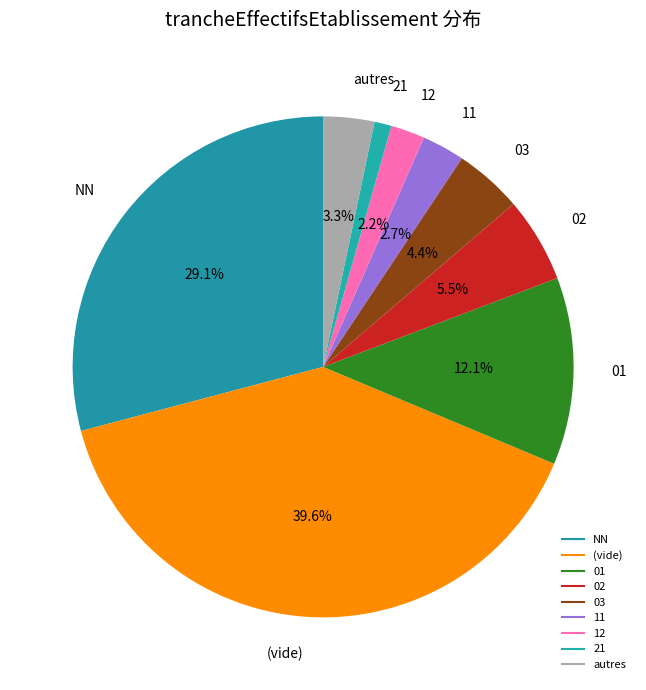

Count the number of slices in the pie.

9